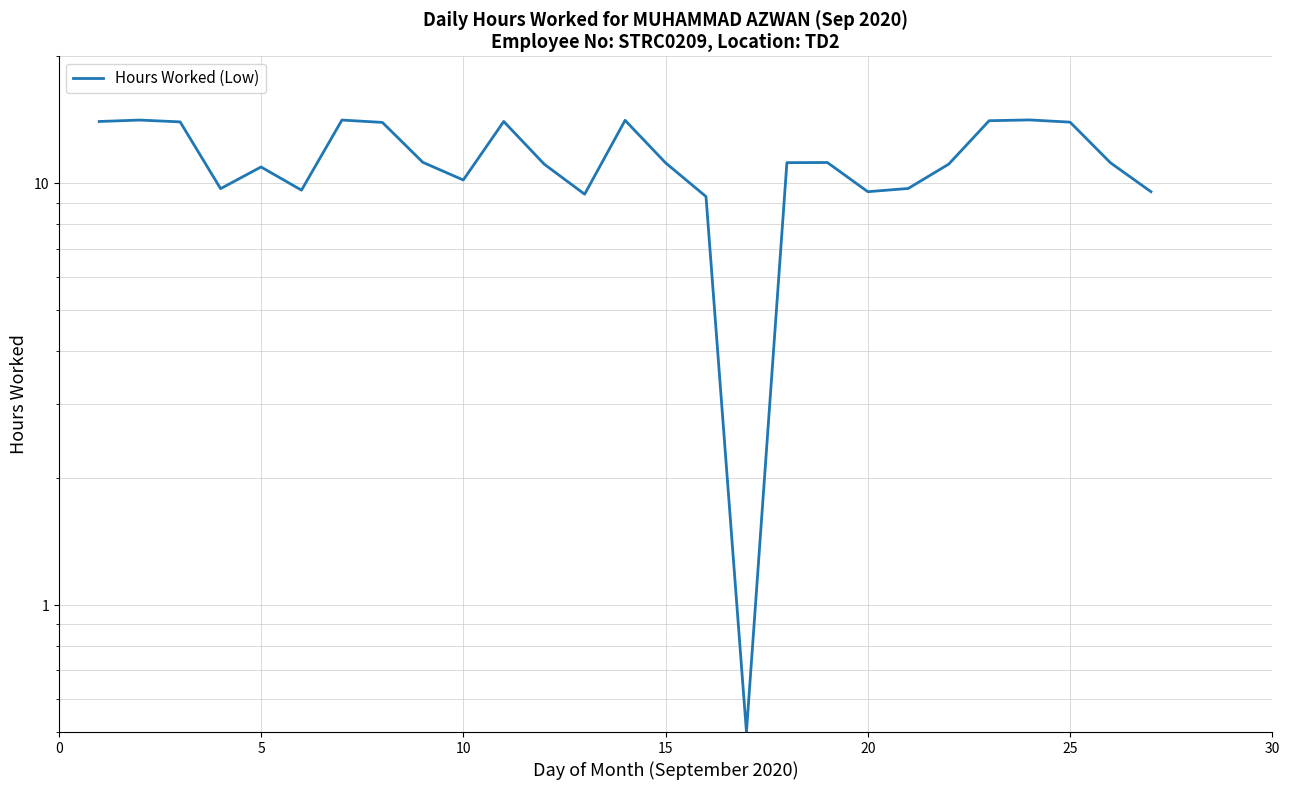

What is the difference between the maximum and second lowest values?

4.8